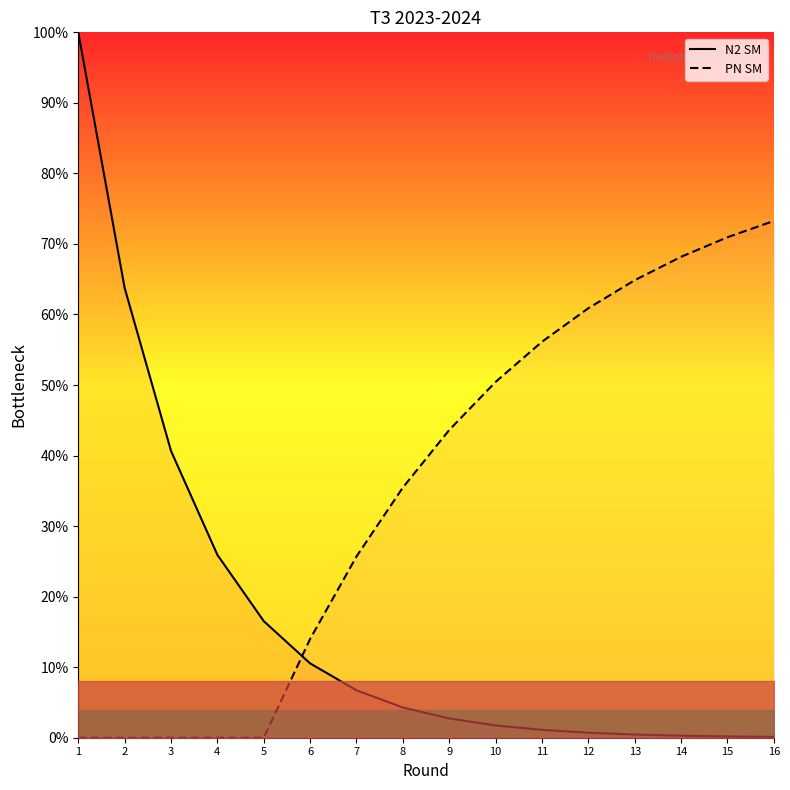

Reading left to right, transcribe all the data shown in this chart.

N2 SM: 100.0	63.8	40.7	25.9	16.5	10.5	6.7	4.3	2.7	1.7	1.1	0.7	0.5	0.3	0.2	0.1
PN SM: 0.0	0.0	0.0	0.0	0.0	14.0	25.7	35.5	43.6	50.4	56.1	60.9	64.9	68.2	70.9	73.3